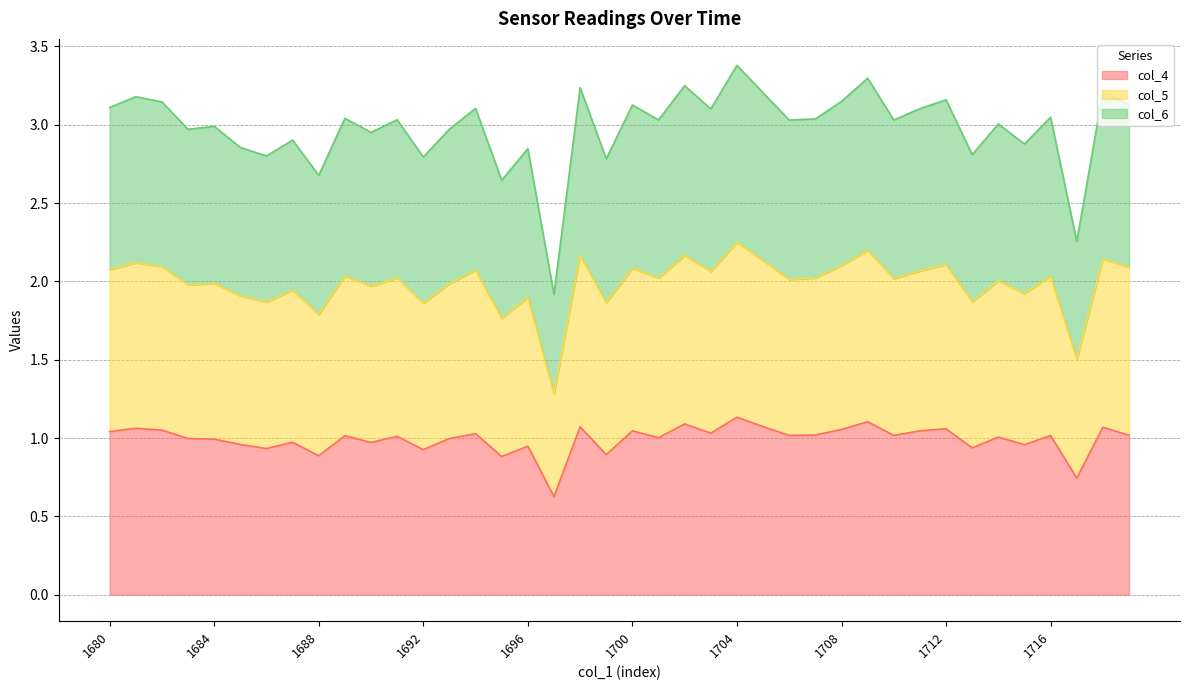

True or false: col_4 has more than 2 points higher than both neighbors.

True